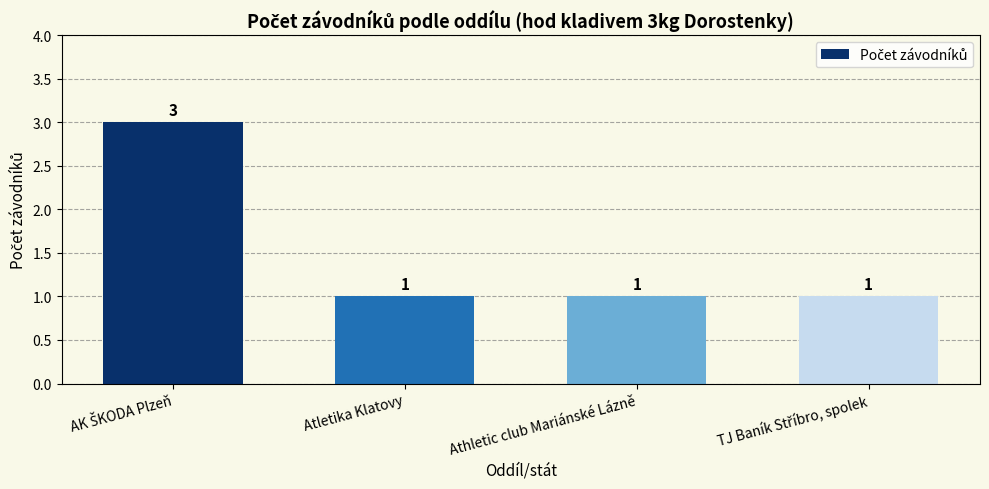

Reading left to right, what are all the values shown in this chart?

3	1	1	1